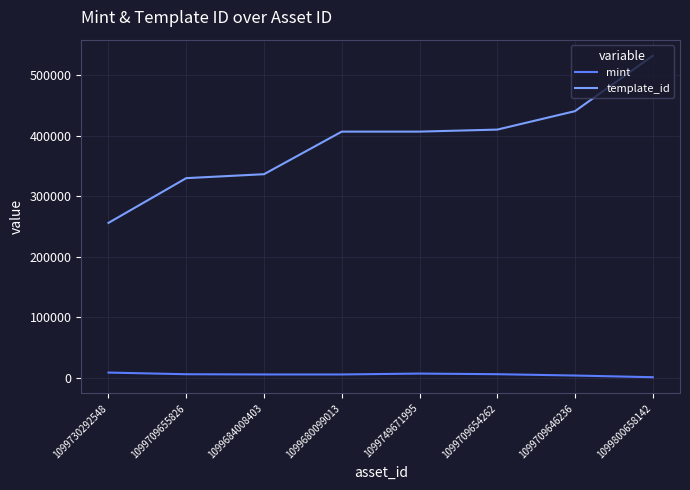

Which category has the lowest value in the template_id series?

1099730292548